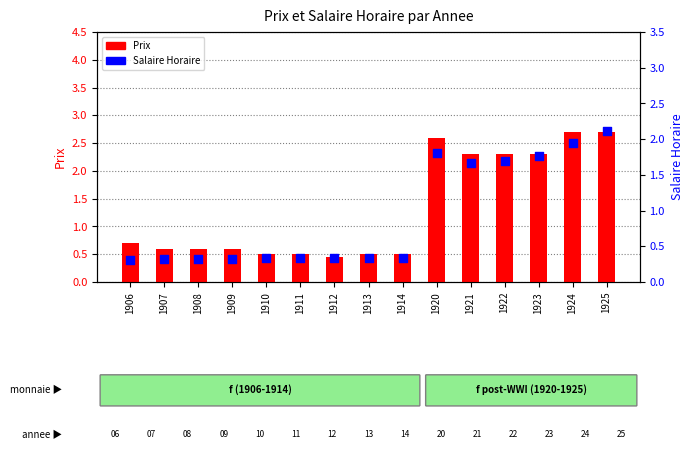

Is the value of Prix at 1925 greater than the value of Salaire Horaire at 1925?

Yes